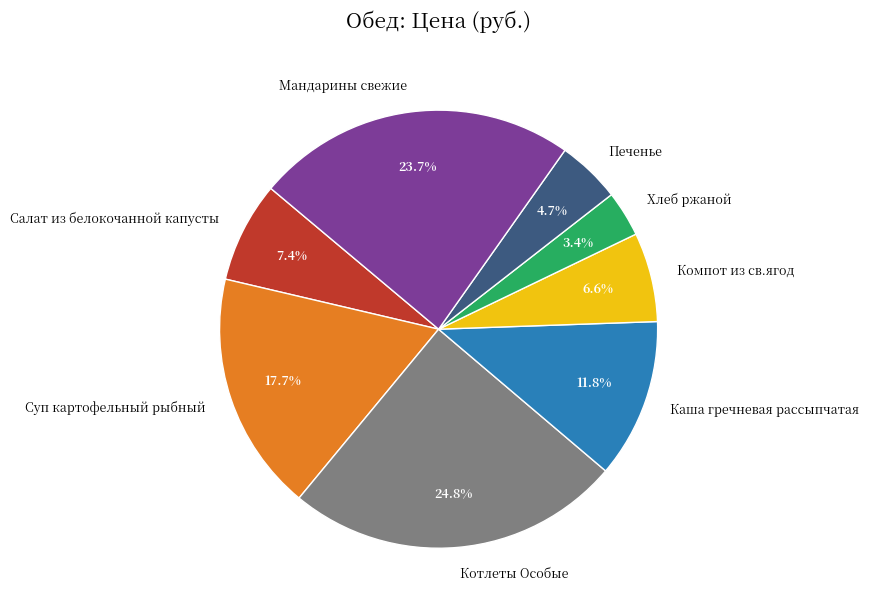

Is there a majority slice in this chart?

No